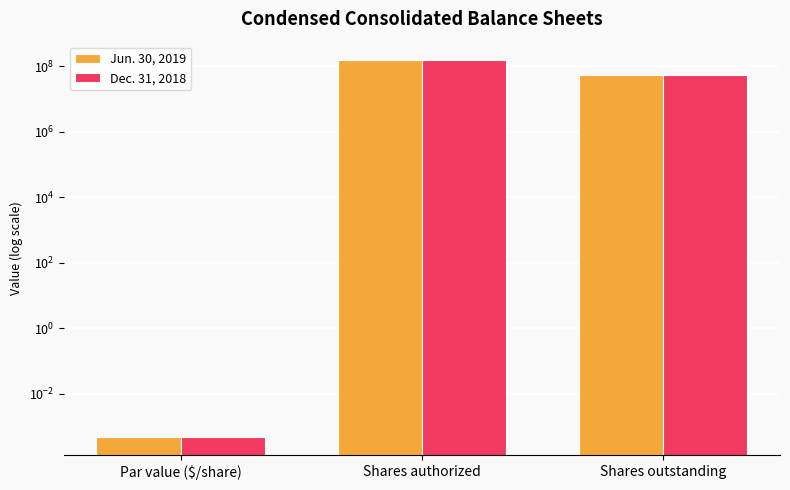

Does the chart contain any negative values?

No